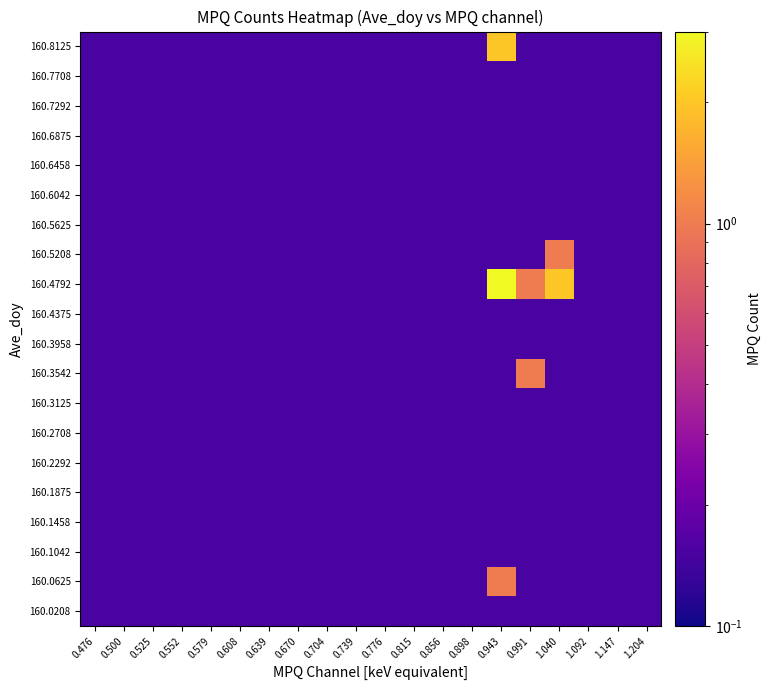

At 0.552, list the series in order from smallest to largest.

160.0208, 160.0625, 160.1042, 160.1458, 160.1875, 160.2292, 160.2708, 160.3125, 160.3542, 160.3958, 160.4375, 160.4792, 160.5208, 160.5625, 160.6042, 160.6458, 160.6875, 160.7292, 160.7708, 160.8125